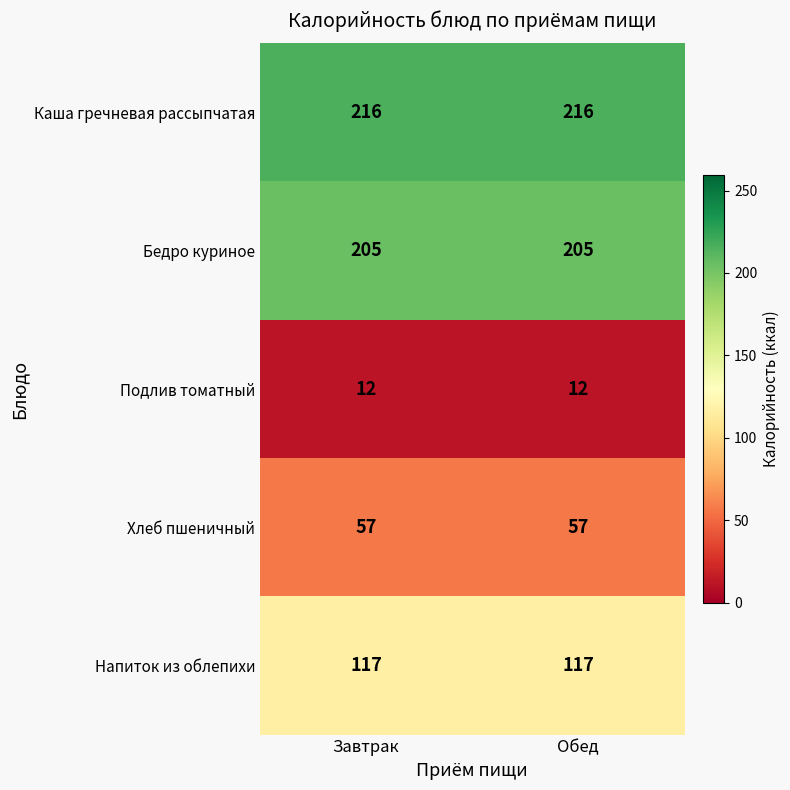

What is the difference between the highest and lowest values at Обед?

204